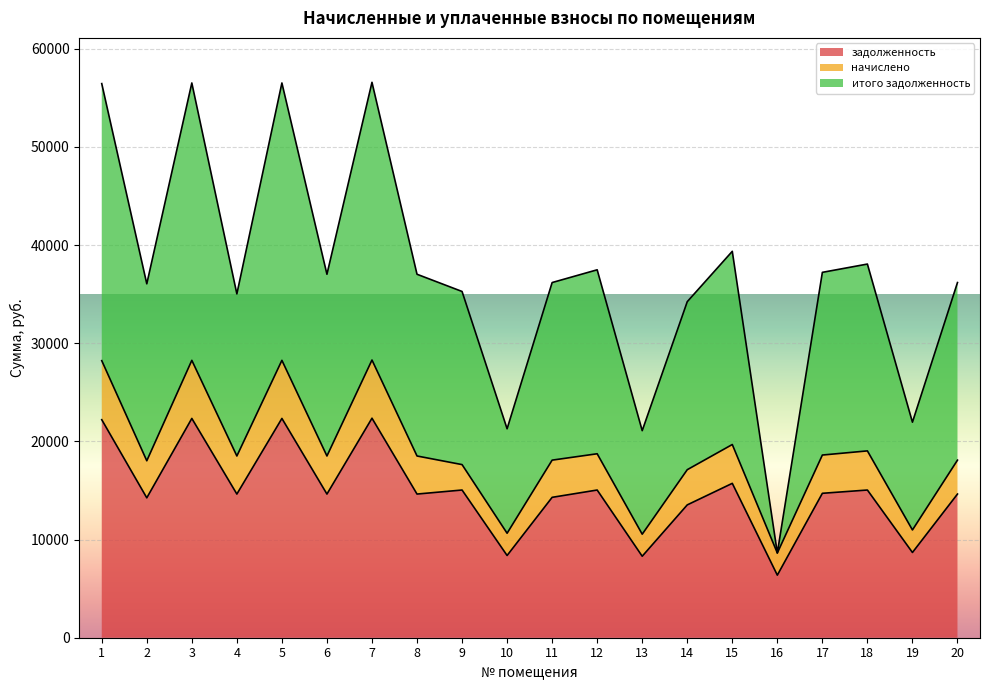

Between 5 and 6, which series saw the biggest shift?

итого задолженность